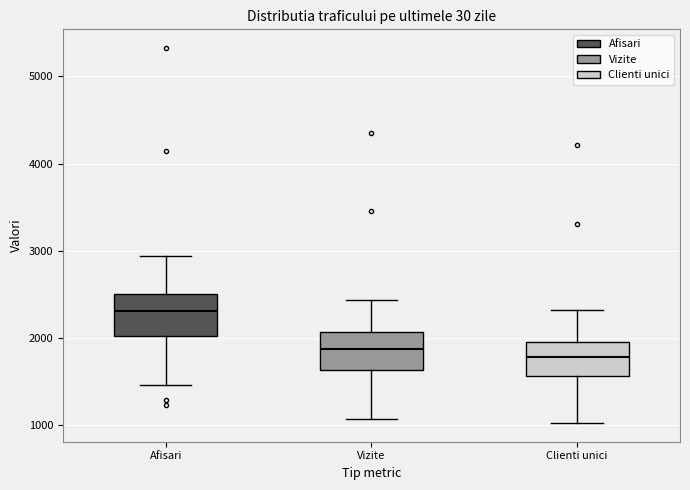

Reading left to right, transcribe this box plot: for each box, give where its median line is, the range the box spans, and where its two whiskers end, as read against the y-axis. The values are not printed on the chart, so give them approximately, as read against the axis.

Afisari: median 2300, box 2000 to 2500, whiskers 1500 to 2900
Vizite: median 1900, box 1600 to 2100, whiskers 1100 to 2400
Clienti unici: median 1800, box 1600 to 2000, whiskers 1000 to 2300